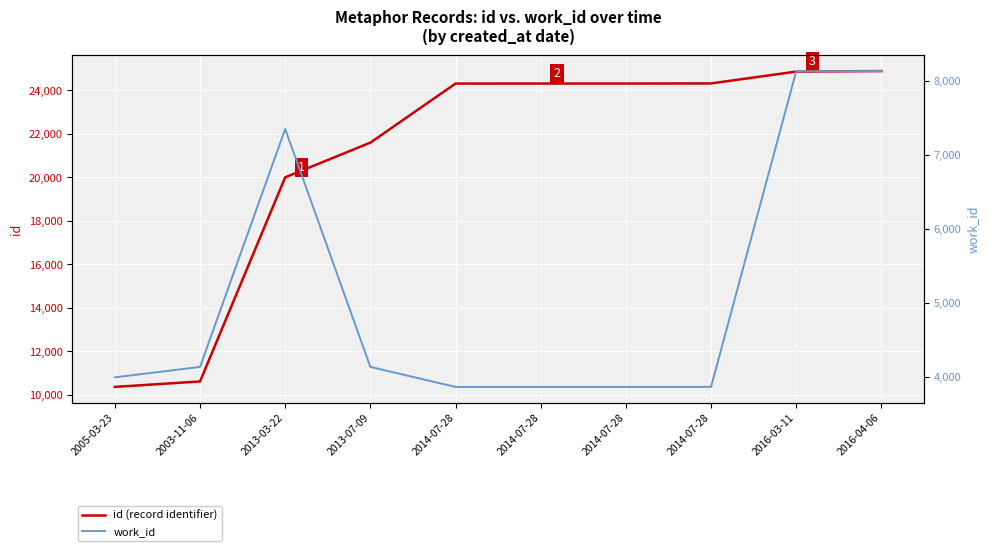

Reading right to left, list all the values displayed in this chart.

id (record identifier): 24888	24864	24320	24315	24314	24313	21598	20004	10623	10372
work_id: 8134	8131	3866	3866	3866	3866	4136	7351	4136	3995